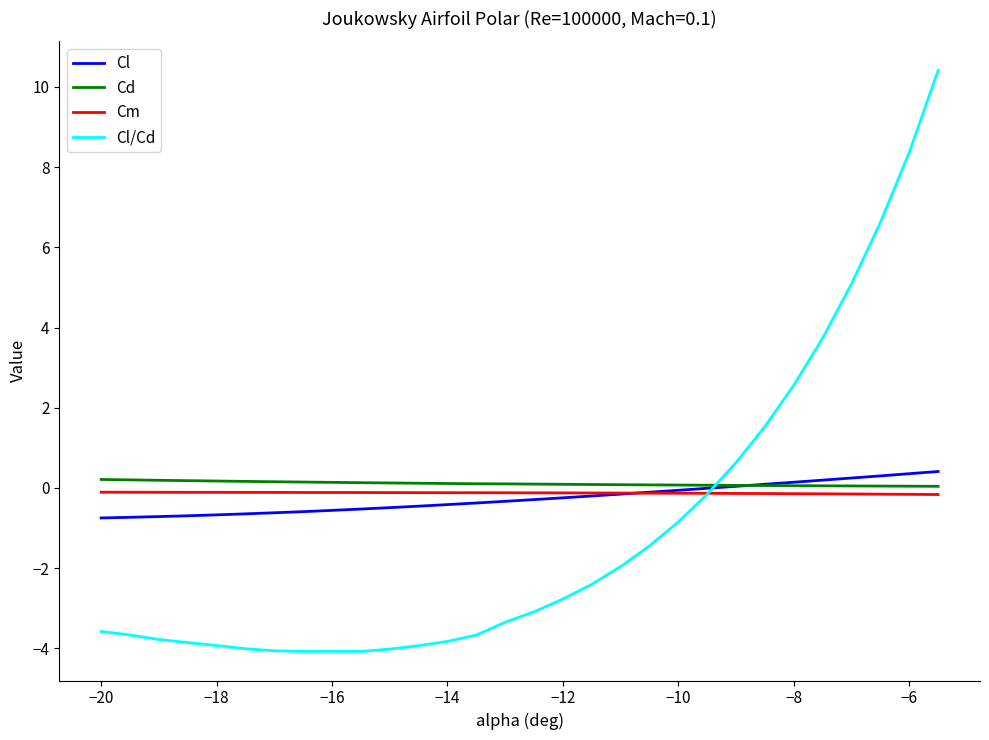

What are all the series names shown in the legend?

Cl, Cd, Cm, Cl/Cd